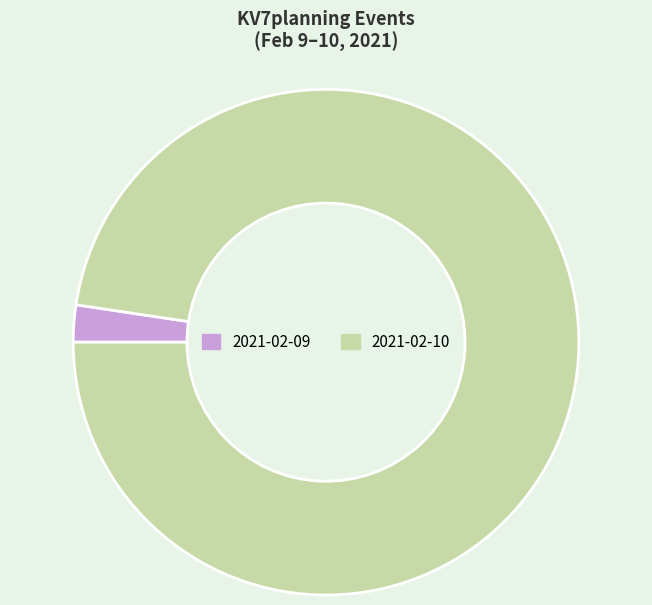

Do 2021-02-09 and 2021-02-10 together represent more than half of the pie?

Yes